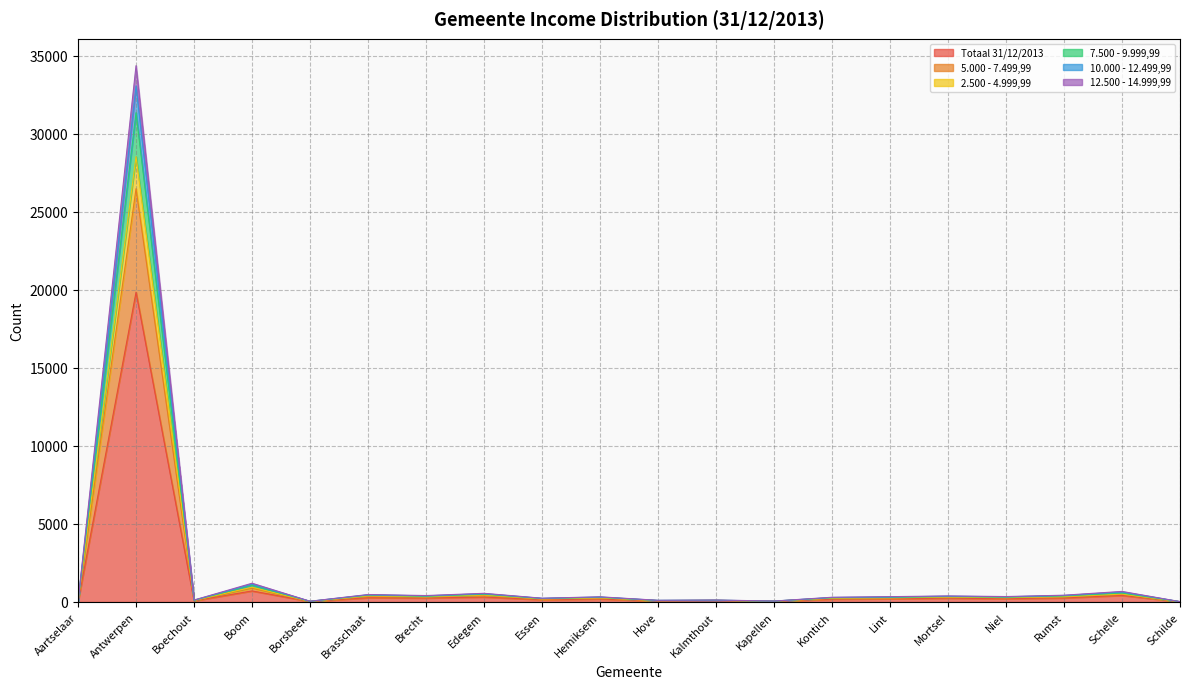

Between Schilde and Lint, which is larger?

Lint